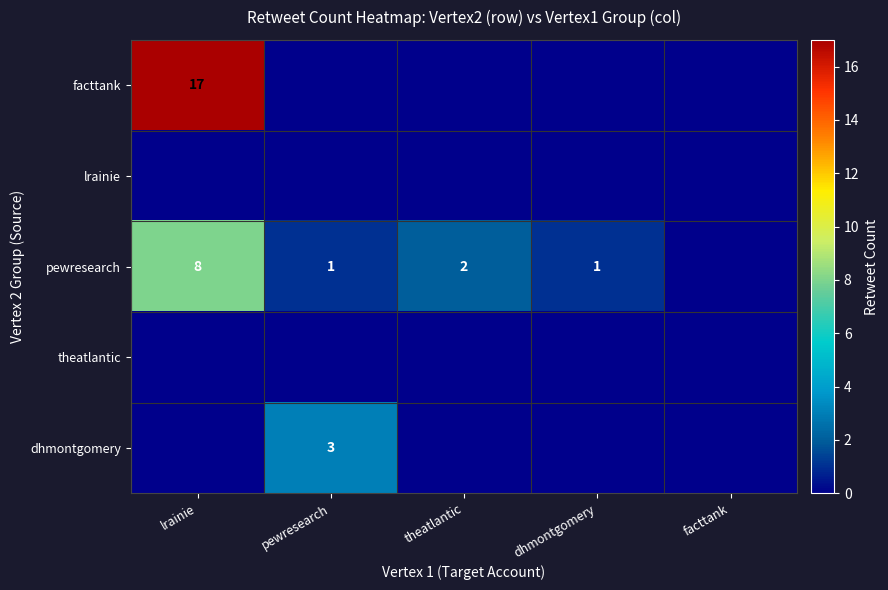

Which has a higher value, pewresearch or lrainie?

lrainie